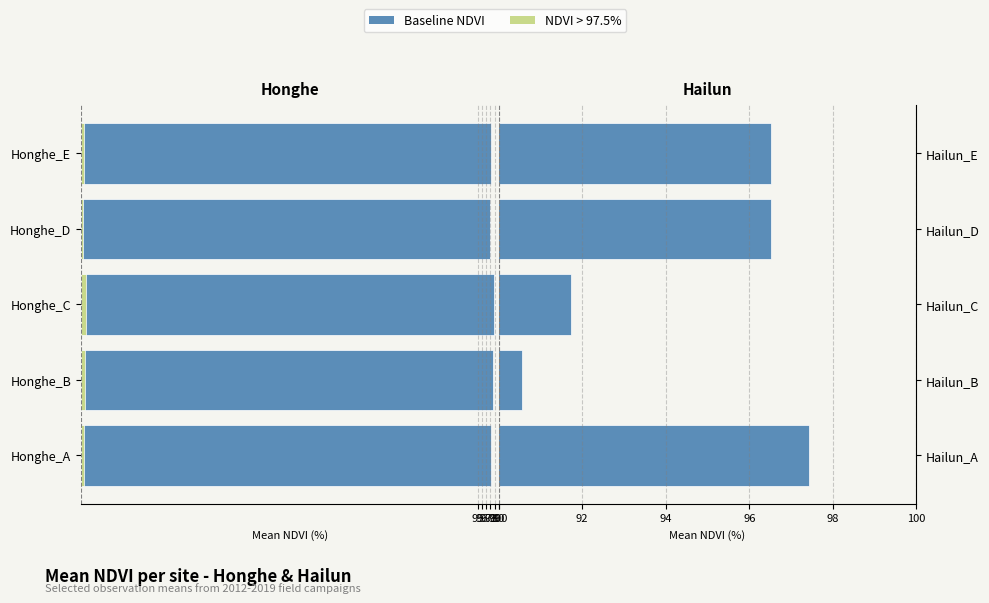

At how many categories does at least one series exceed -4?

5